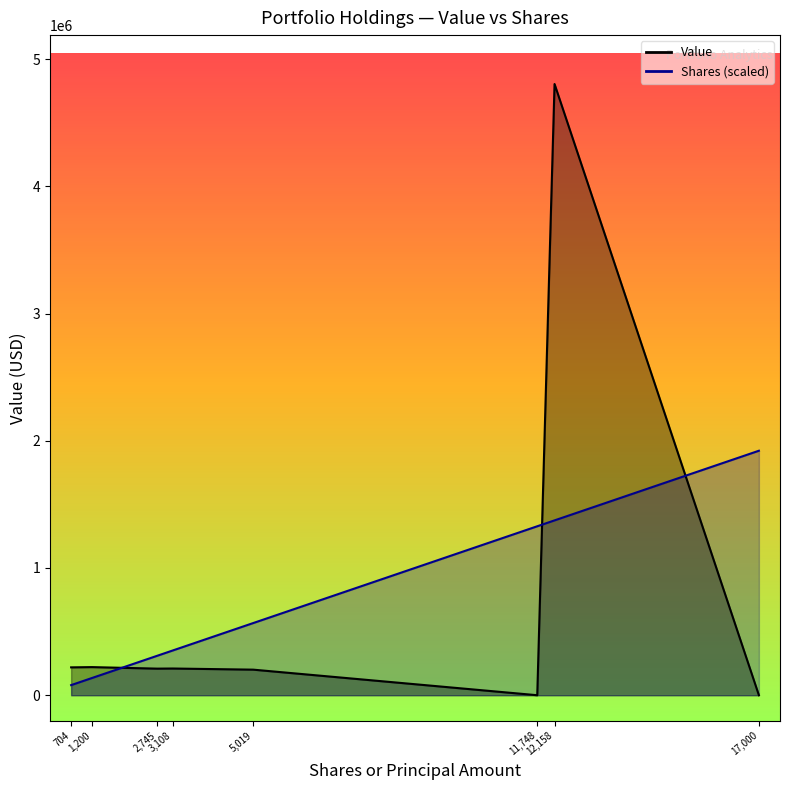

True or false: Value and Shares or principal amount cross at least once.

True